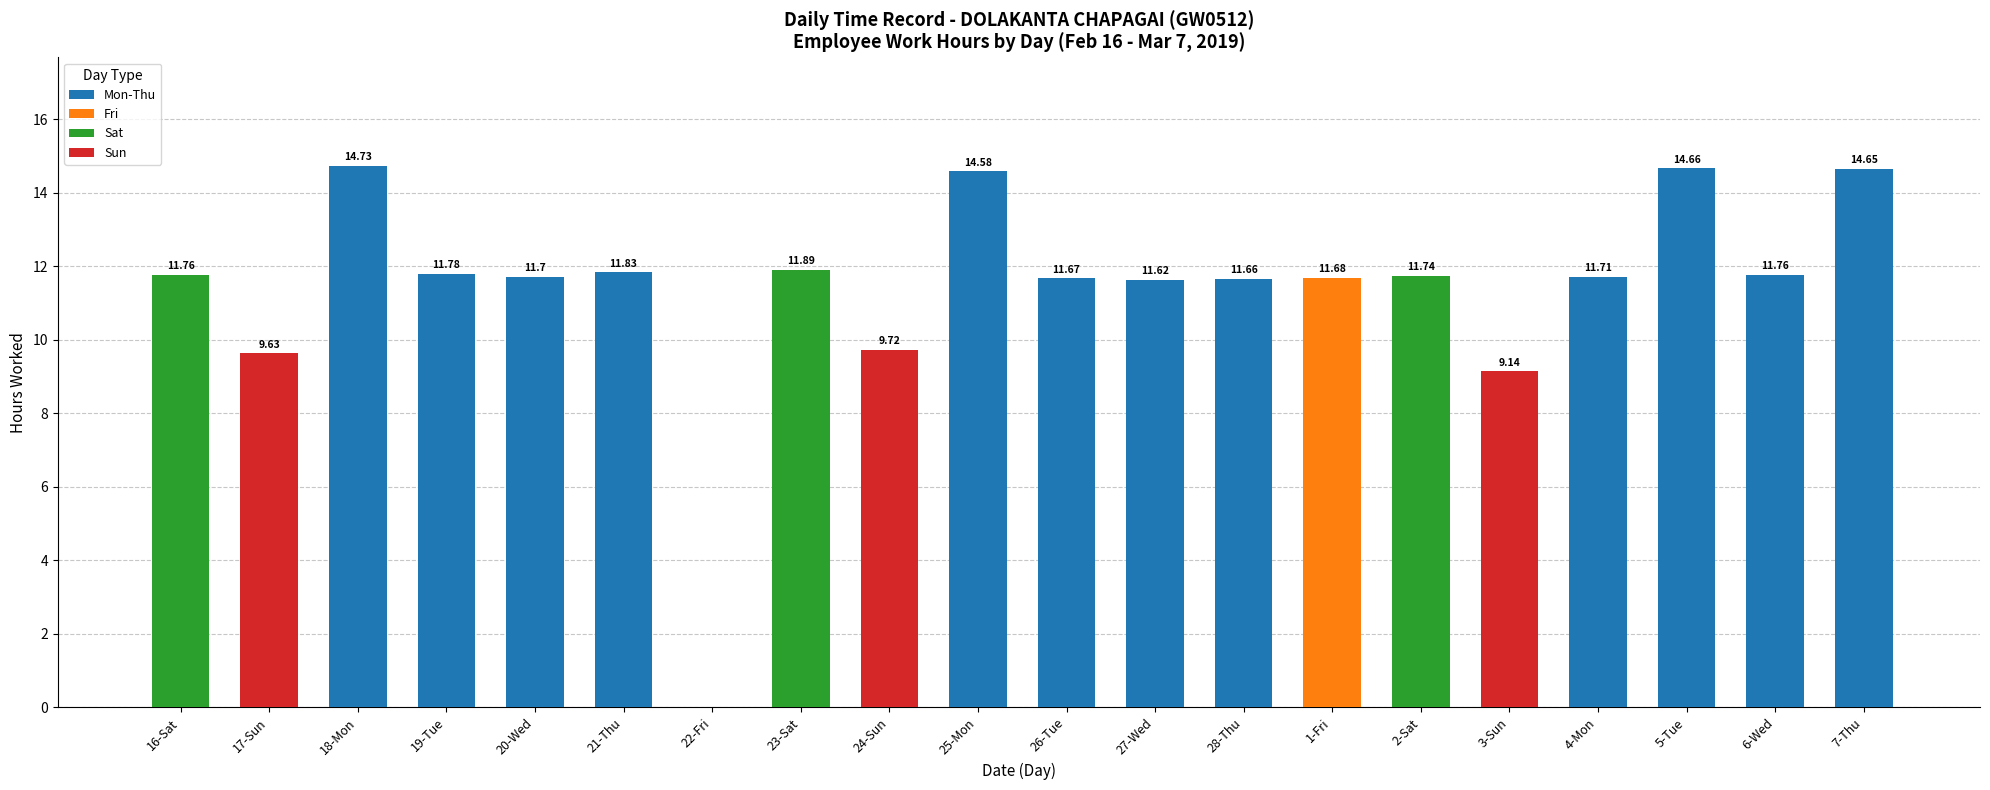

What is the sum of the values at 25-Mon and 5-Tue?

29.2